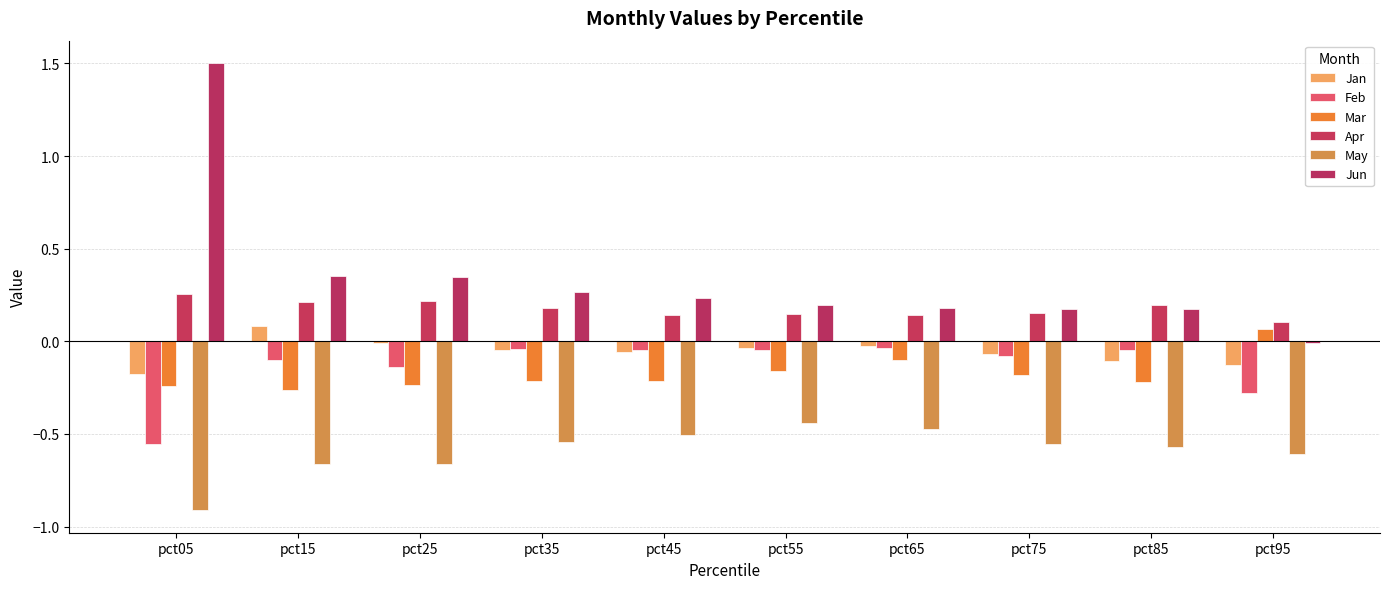

How many groups of bars are there?

10